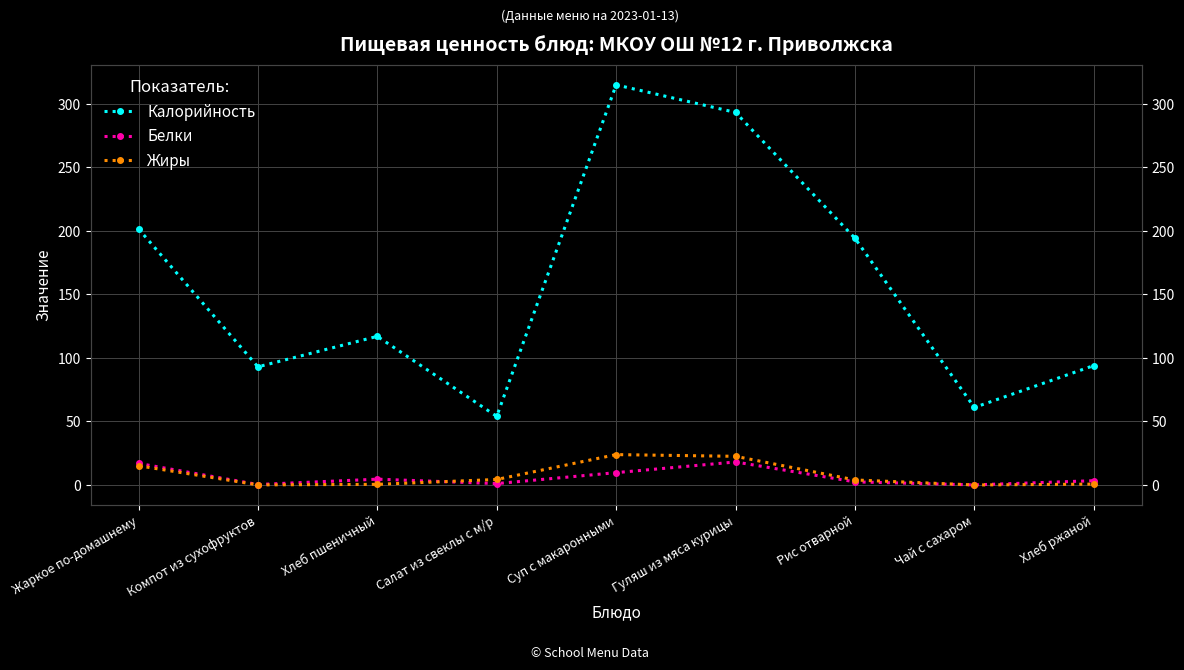

How many times do Жиры and Белки cross each other?

2